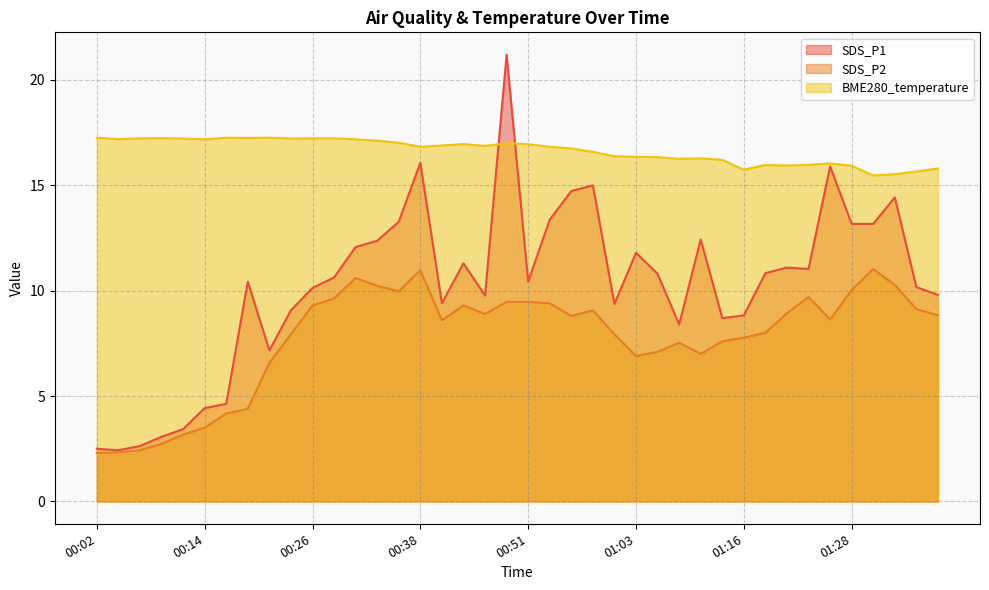

True or false: SDS_P2 and BME280_temperature cross at least once.

False